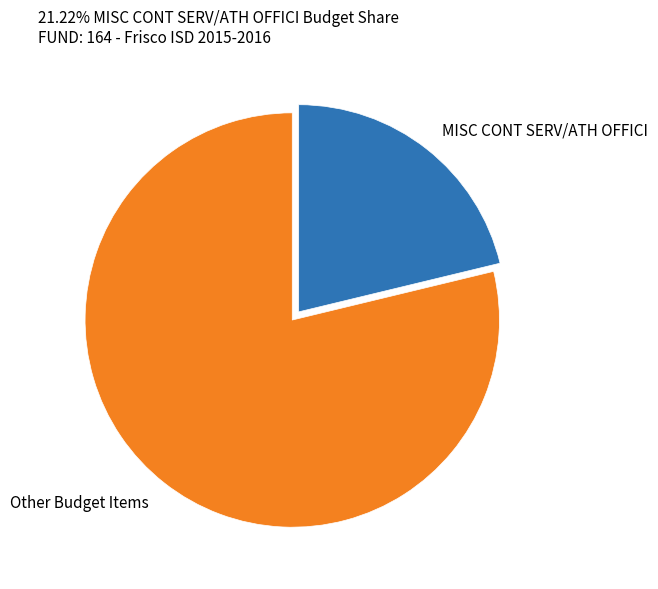

Approximately how many times larger is the value at Other Budget Items compared to MISC CONT SERV/ATH OFFICI?

3.7